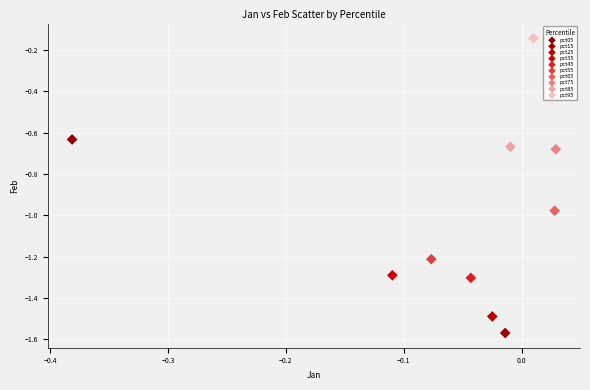

What are all the series names shown in the legend?

pct05, pct15, pct25, pct35, pct45, pct55, pct65, pct75, pct85, pct95